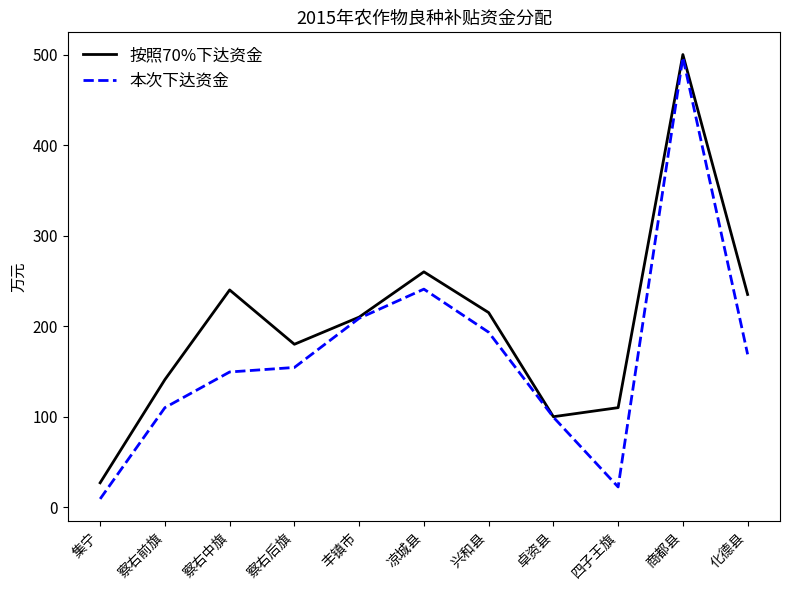

True or false: 本次下达资金 has a value of 216.6 at 商都县.

False